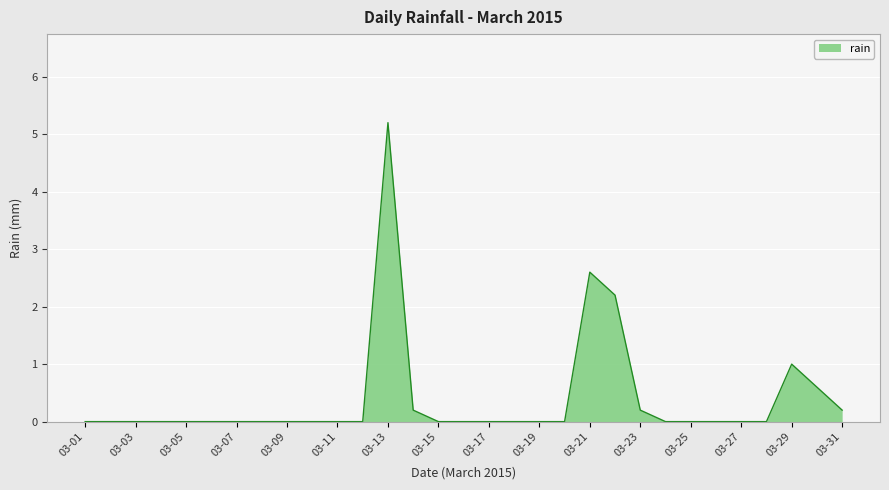

What is the maximum value shown in the chart?

5.2